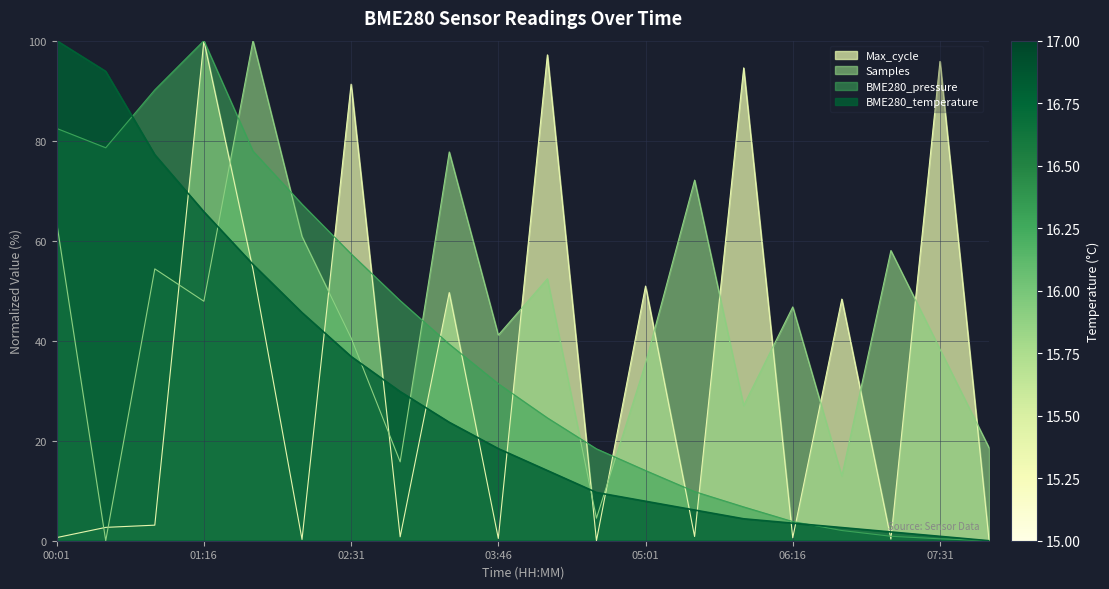

True or false: Max_cycle has a value of 0.5 at 05:26.

False